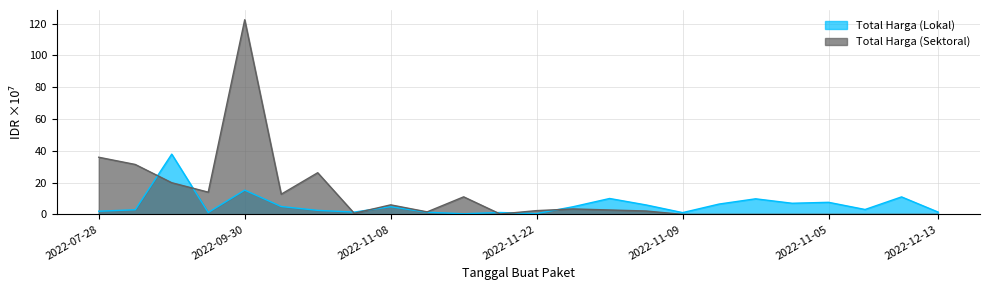

Between 2022-11-08 and 2022-11-10, which series saw the biggest shift?

Total Harga (Sektoral)